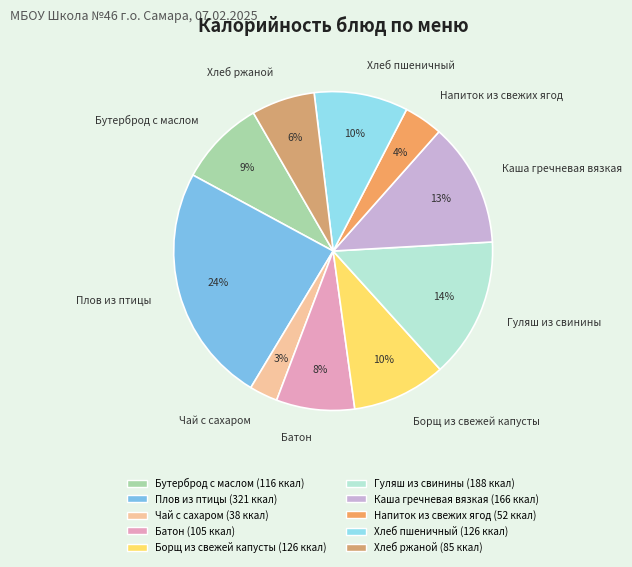

Count the number of slices in the pie.

10